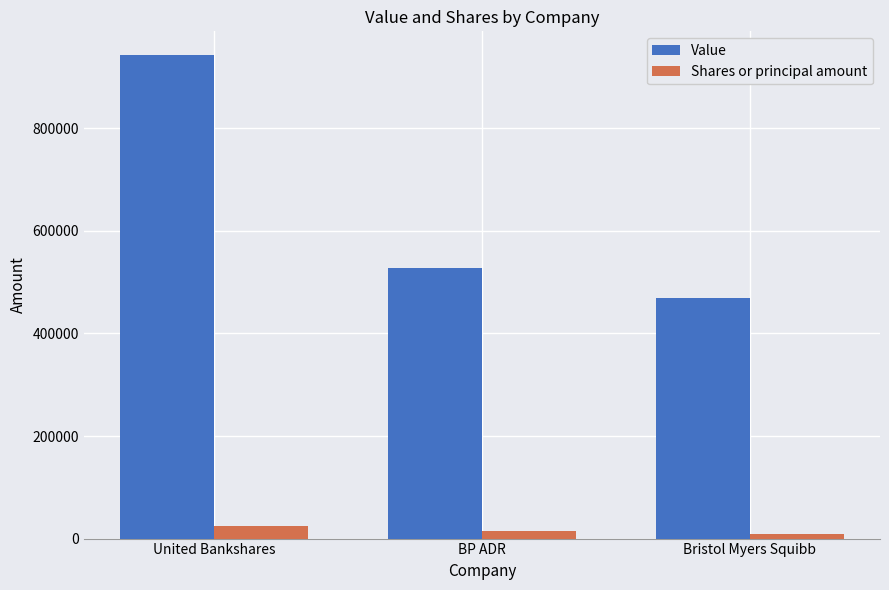

At which label is Shares or principal amount closest to 16862?

BP ADR